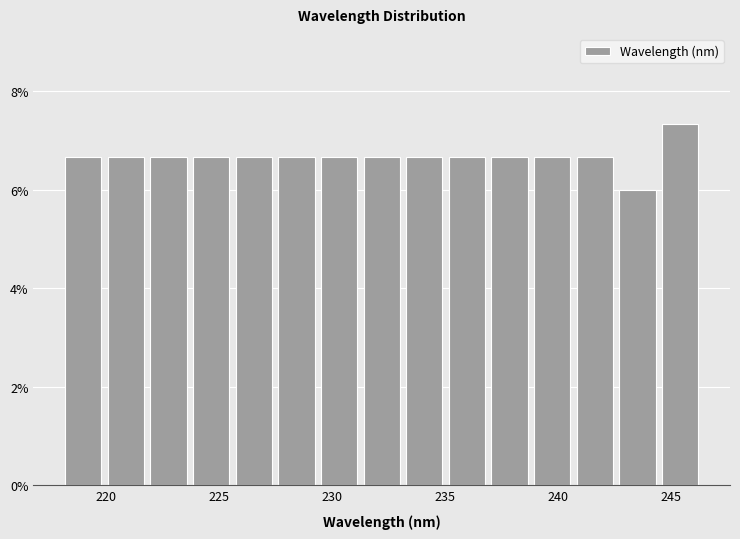

Read against the x-axis, roughly where is the centre of the tallest bar?

245.5